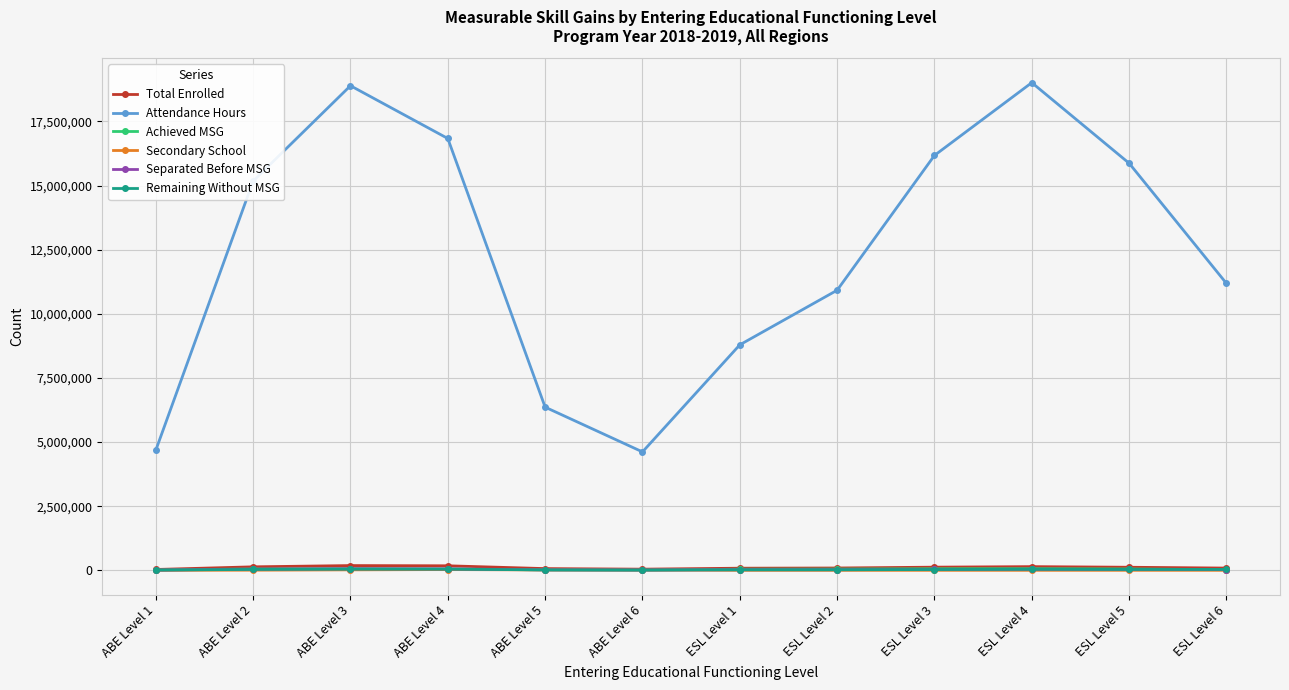

What is the label of the 5th point from the left?

ABE Level 5